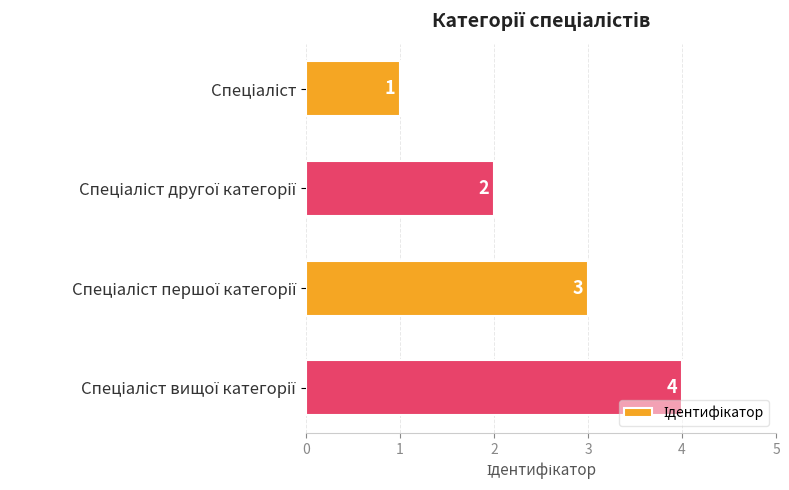

What is the greatest value displayed?

4